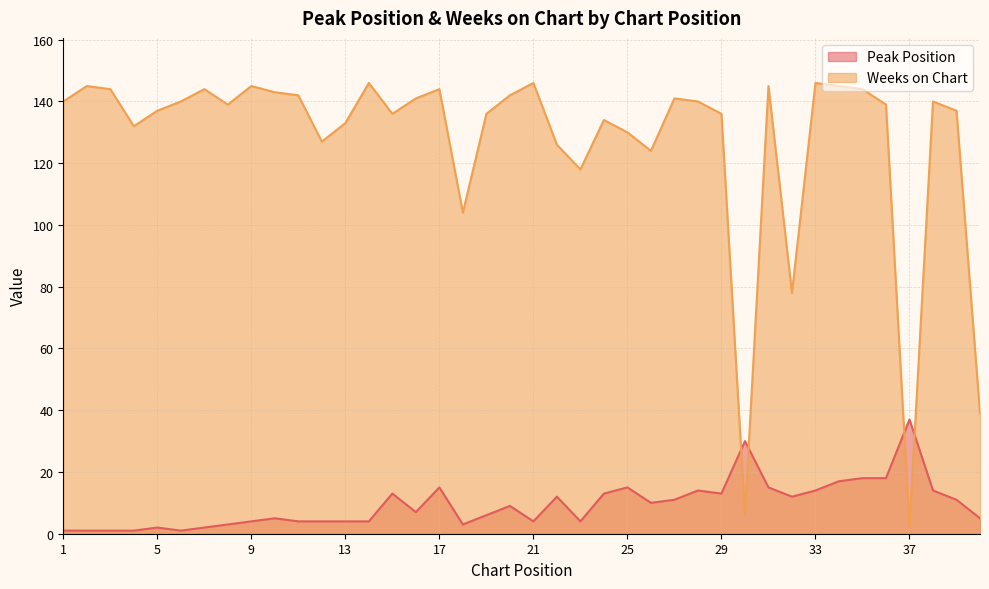

At which label is Peak Position closest to 19?

35